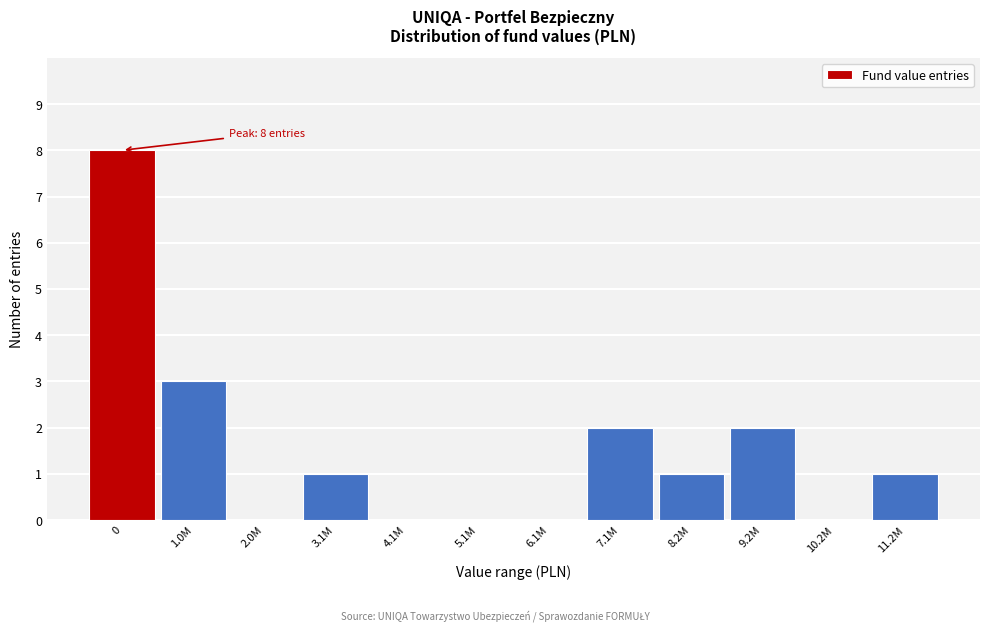

Reading left to right, transcribe all the data shown in this chart.

0=8	1.0M=3	2.0M=0	3.1M=1	4.1M=0	5.1M=0	6.1M=0	7.1M=2	8.2M=1	9.2M=2	10.2M=0	11.2M=1